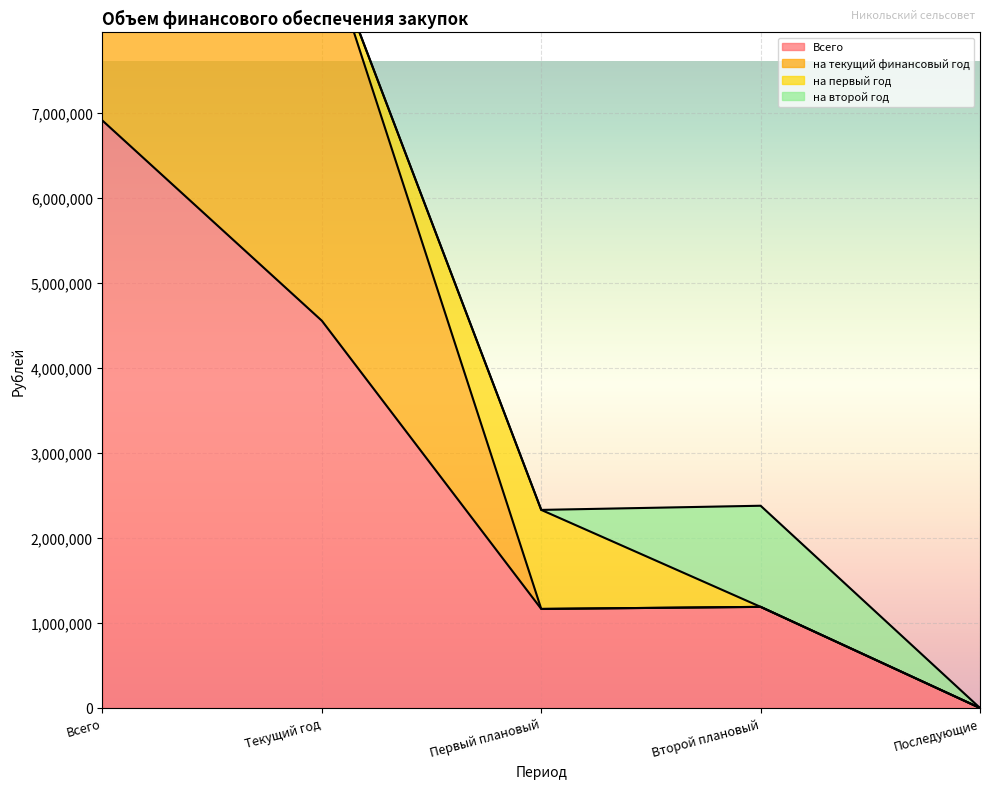

What is the label of the 3rd point from the right?

Первый плановый